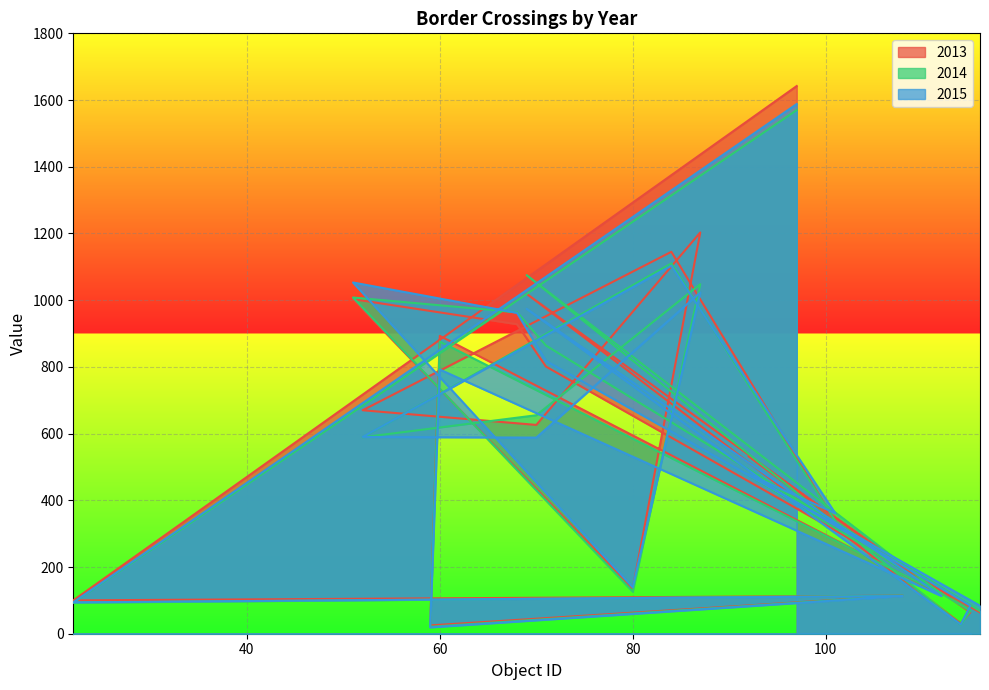

Which series has the largest total across all categories?

2013